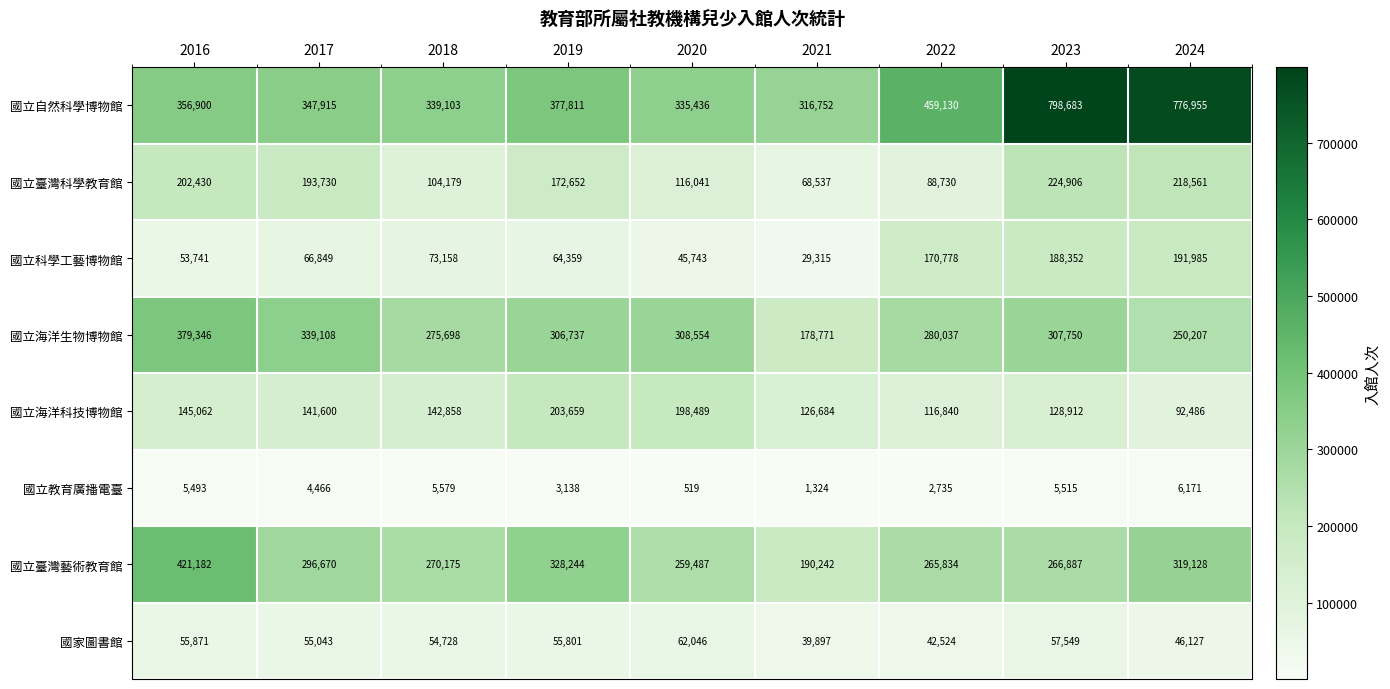

List the series in order of their peak value, lowest first.

國立教育廣播電臺, 國家圖書館, 國立科學工藝博物館, 國立海洋科技博物館, 國立臺灣科學教育館, 國立海洋生物博物館, 國立臺灣藝術教育館, 國立自然科學博物館